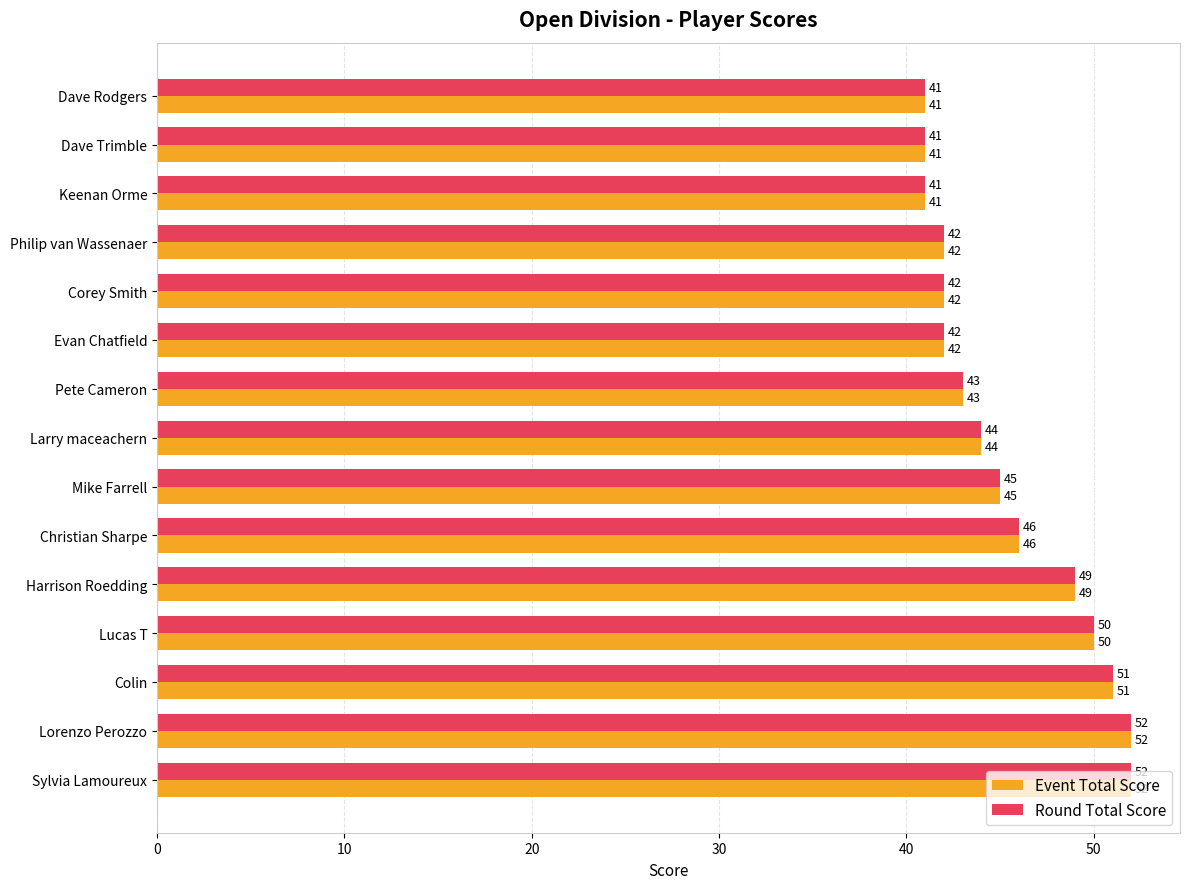

Count the number of categories in the chart.

15